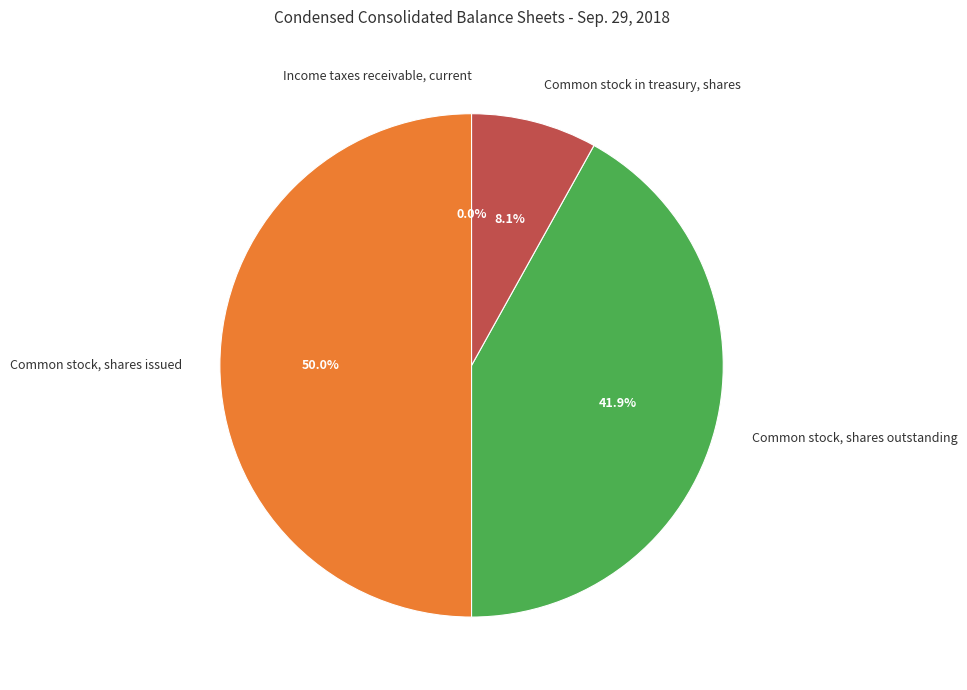

Which slice is the largest?

Common stock, shares issued